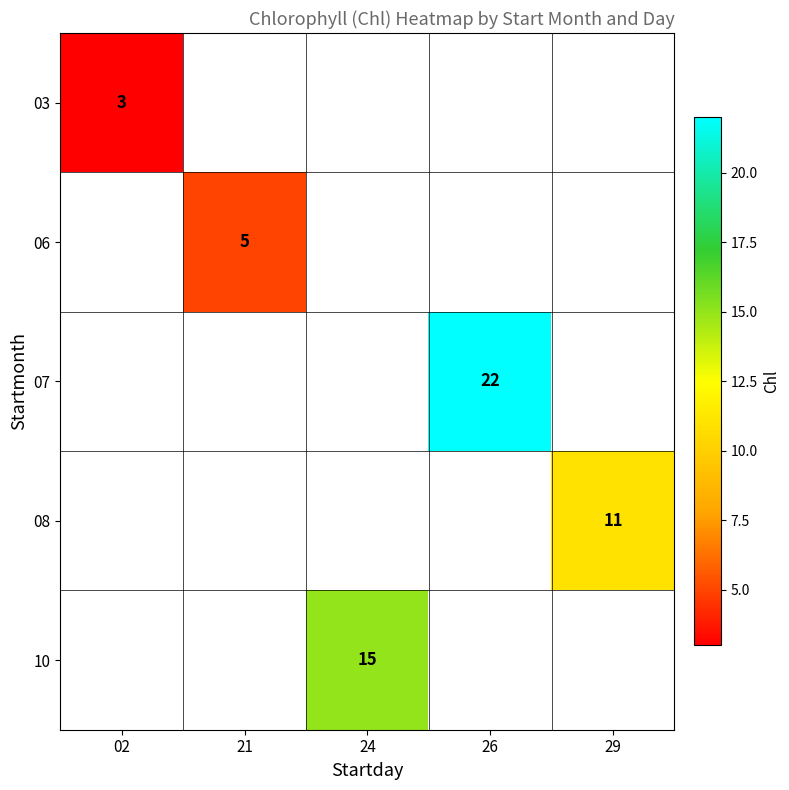

The value of 10 at 24 is 15. True or false?

True